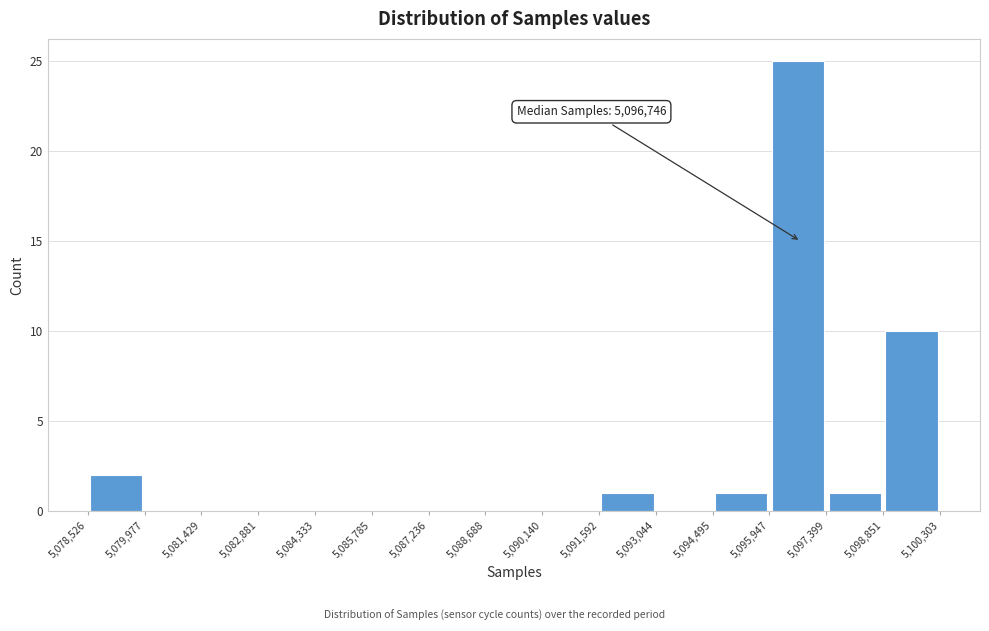

Which range on the x-axis has the tallest bar?

5,095,947 to 5,097,399